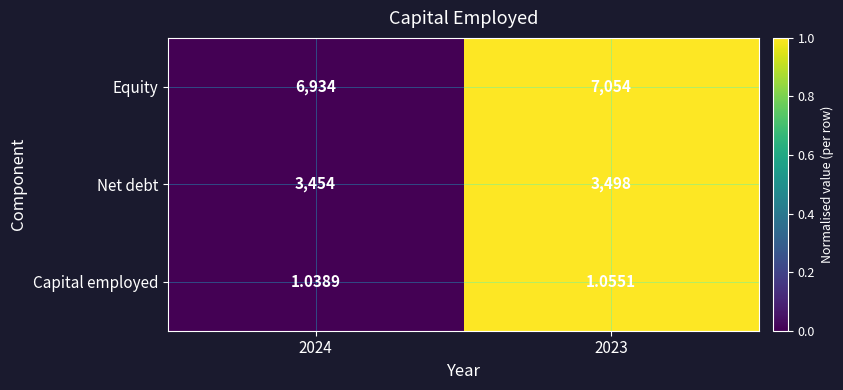

Which series changed the most between 2024 and 2023?

Equity